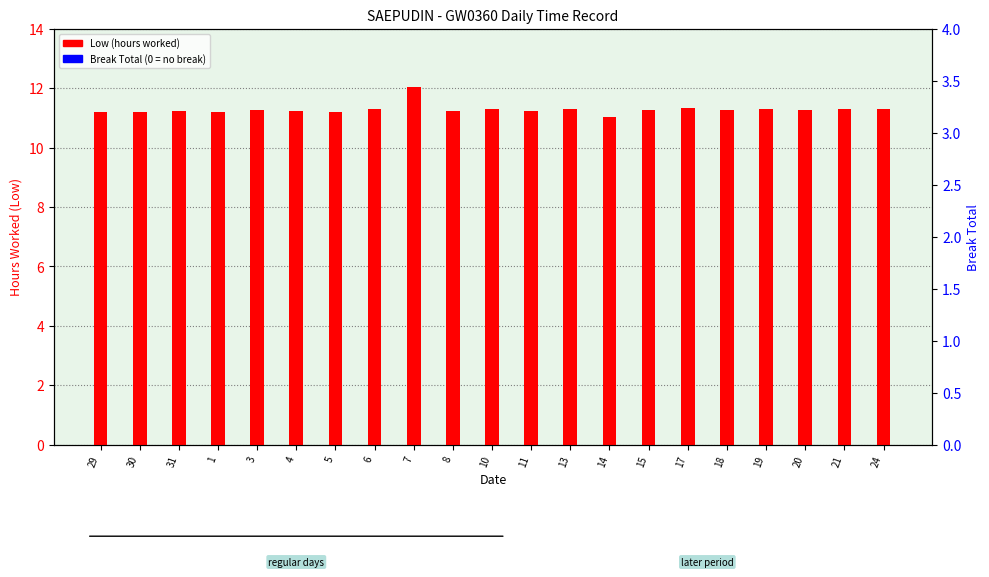

Reading left to right, extract all data points from this chart.

Low (hours worked): 11.2	11.2	11.2	11.2	11.3	11.2	11.2	11.3	12.0	11.2	11.3	11.2	11.3	11.0	11.3	11.3	11.2	11.3	11.2	11.3	11.3
Break Total: 0.0	0.0	0.0	0.0	0.0	0.0	0.0	0.0	0.0	0.0	0.0	0.0	0.0	0.0	0.0	0.0	0.0	0.0	0.0	0.0	0.0